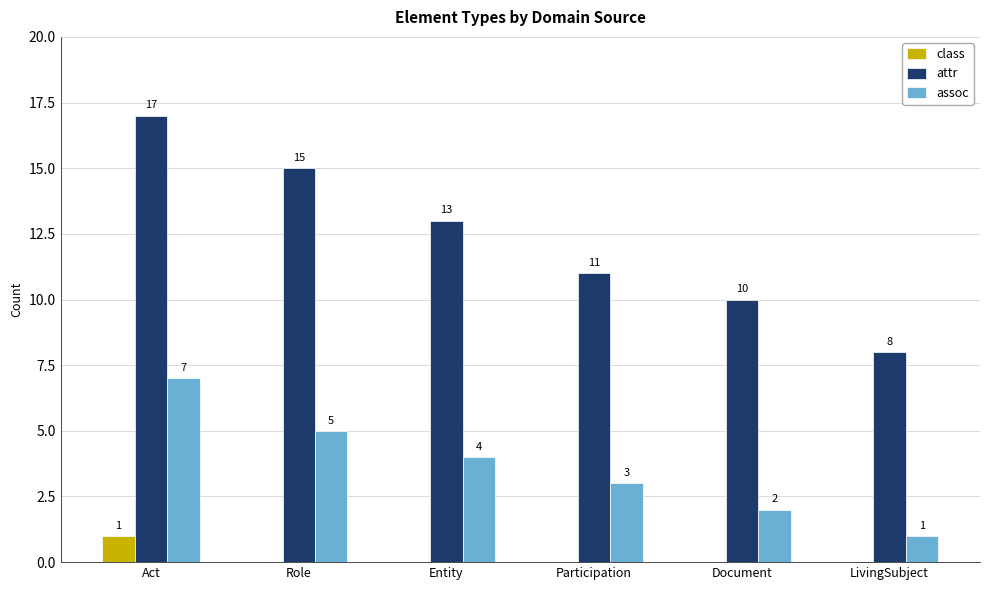

At which category is the sum across all series the highest?

Act